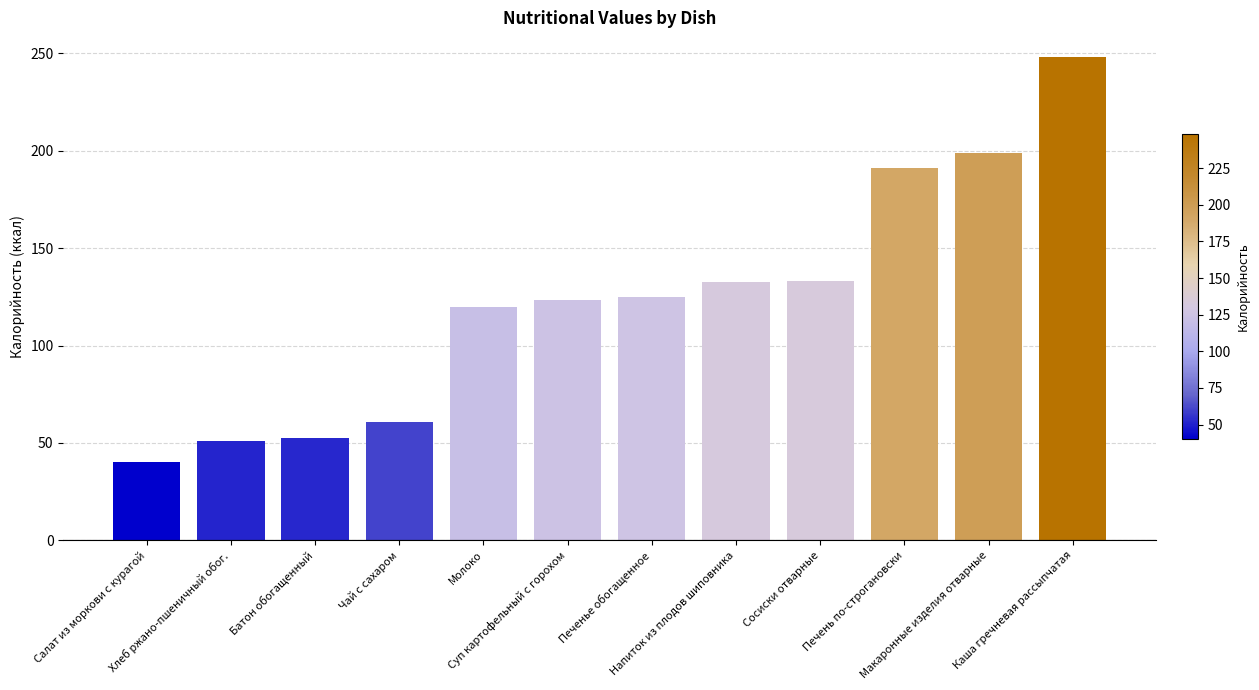

What is the minimum value shown in the chart?

40.3